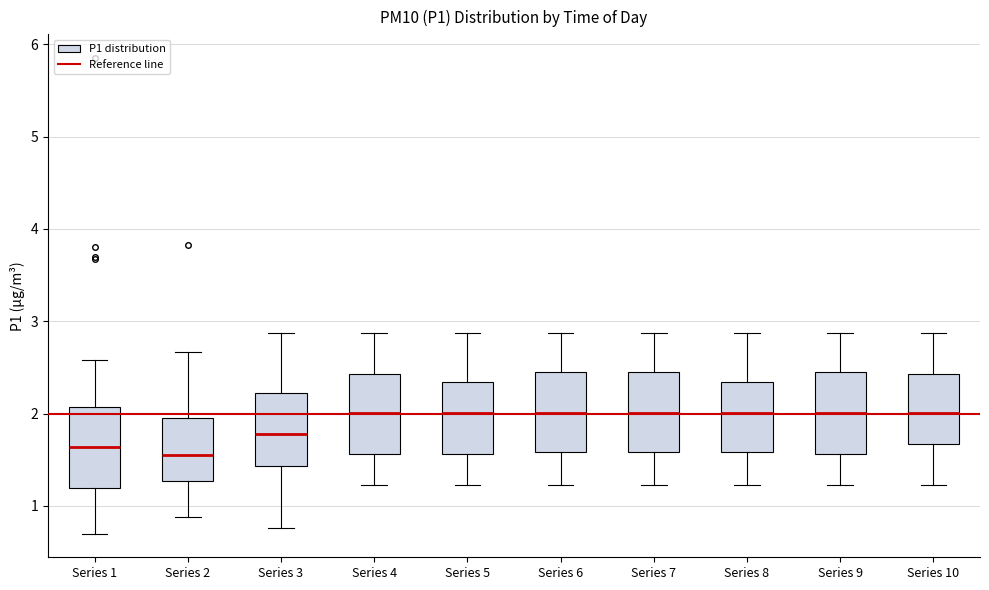

Reading left to right, read every box against the y-axis: the position of its median line, the range the box covers, and the ends of its whiskers. The values are not printed on the chart, so give them approximately, as read against the axis.

Series 1: median 1.6, box 1.2 to 2.1, whiskers 0.7 to 2.6
Series 2: median 1.6, box 1.3 to 2.0, whiskers 0.9 to 2.7
Series 3: median 1.8, box 1.4 to 2.2, whiskers 0.8 to 2.9
Series 4: median 2.0, box 1.6 to 2.4, whiskers 1.2 to 2.9
Series 5: median 2.0, box 1.6 to 2.3, whiskers 1.2 to 2.9
Series 6: median 2.0, box 1.6 to 2.5, whiskers 1.2 to 2.9
Series 7: median 2.0, box 1.6 to 2.5, whiskers 1.2 to 2.9
Series 8: median 2.0, box 1.6 to 2.3, whiskers 1.2 to 2.9
Series 9: median 2.0, box 1.6 to 2.5, whiskers 1.2 to 2.9
Series 10: median 2.0, box 1.7 to 2.4, whiskers 1.2 to 2.9